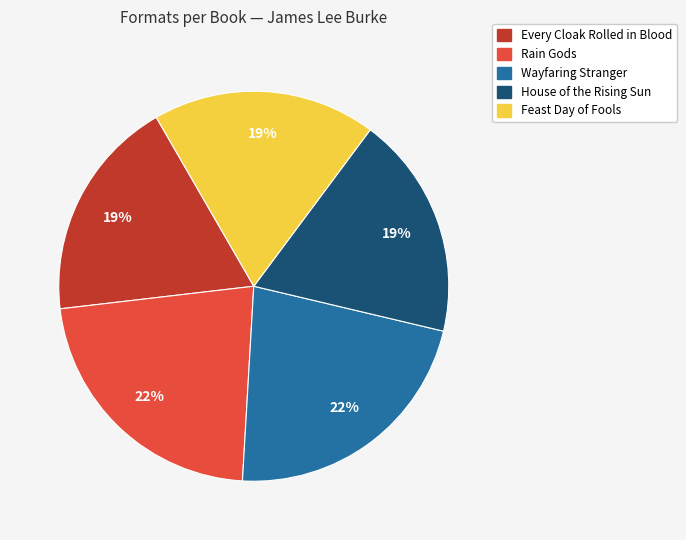

To the nearest percent, what percentage of the pie is Rain Gods?

22%